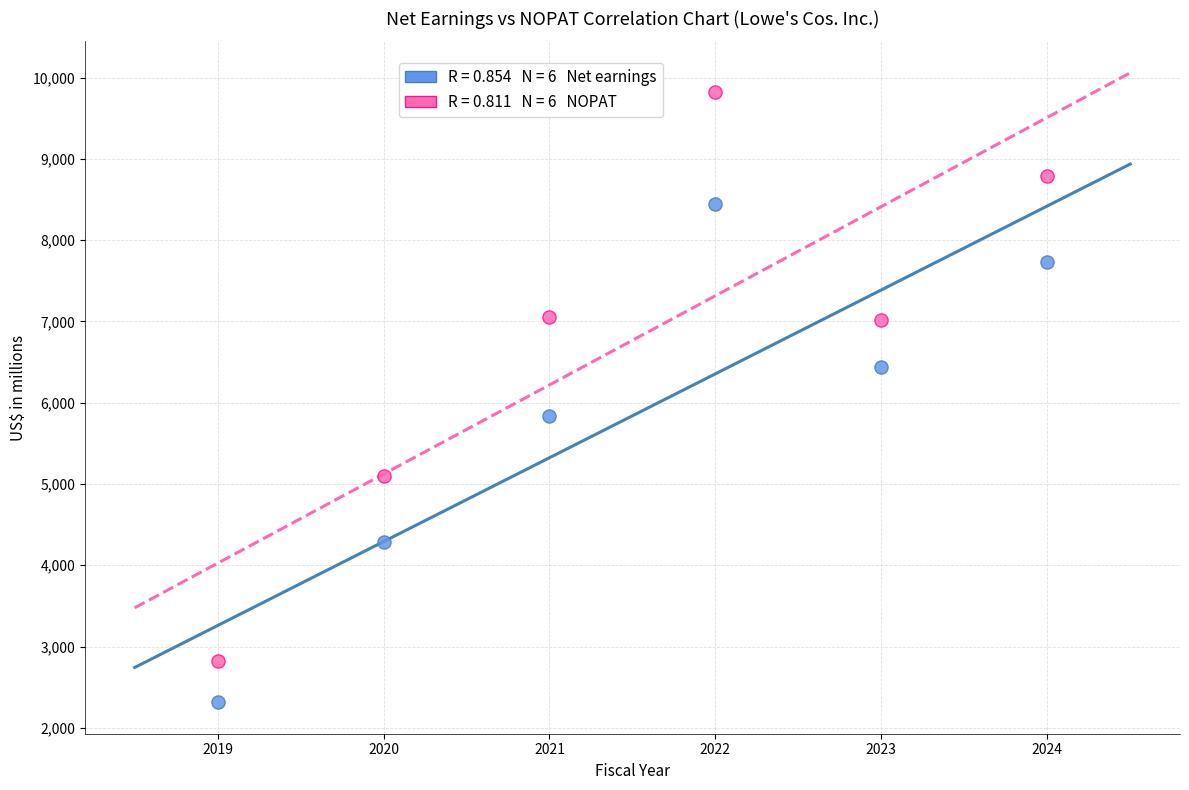

Across all series, what Y value is closest to 6070?

5835